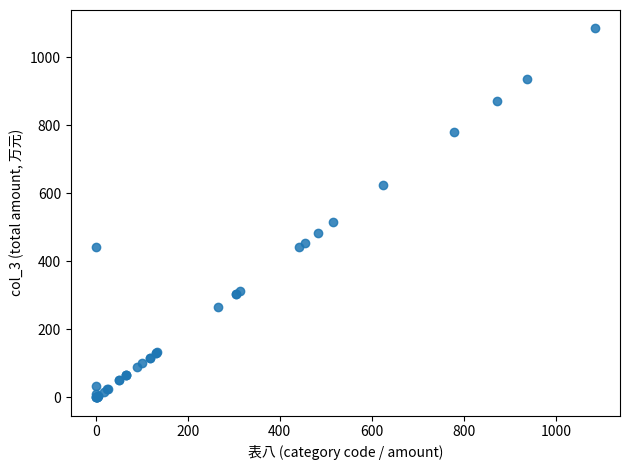

What Y value in the scatter plot is closest to 542?

515.2